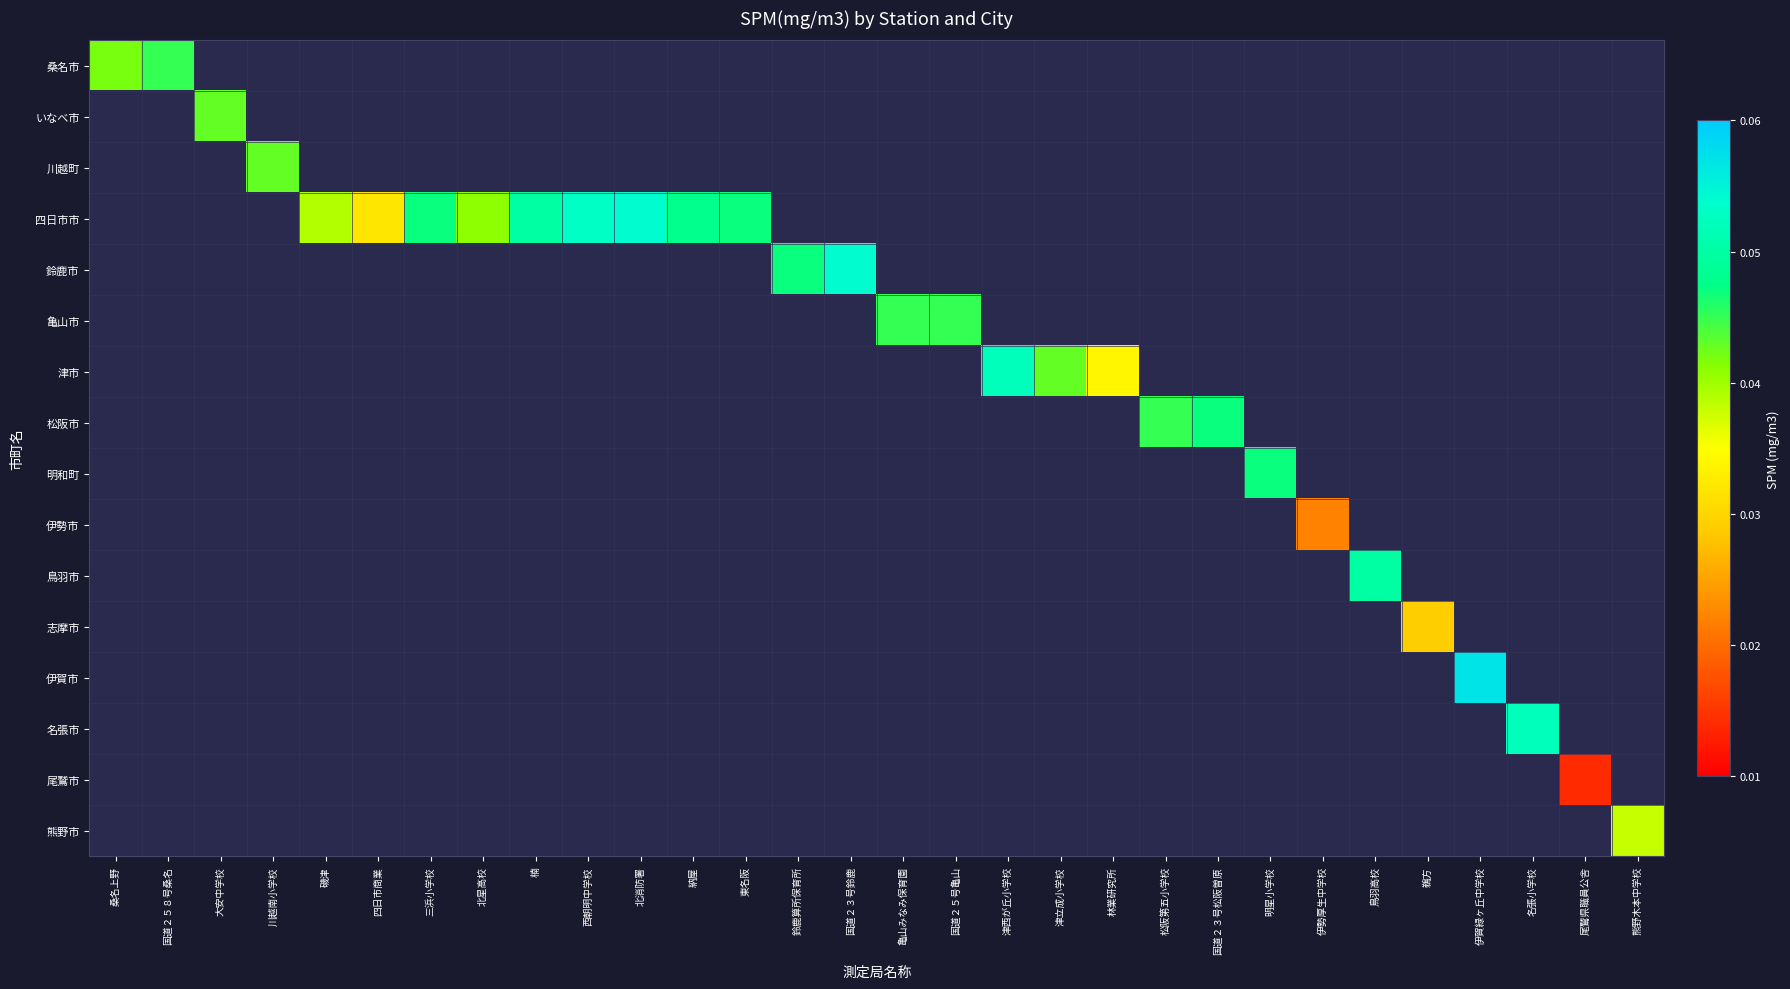

At which label is 桑名市 closest to 0?

桑名上野